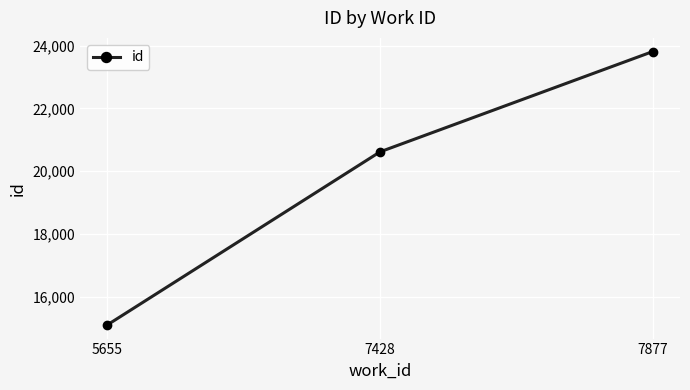

Rank the categories by value from highest to lowest.

7877, 7428, 5655